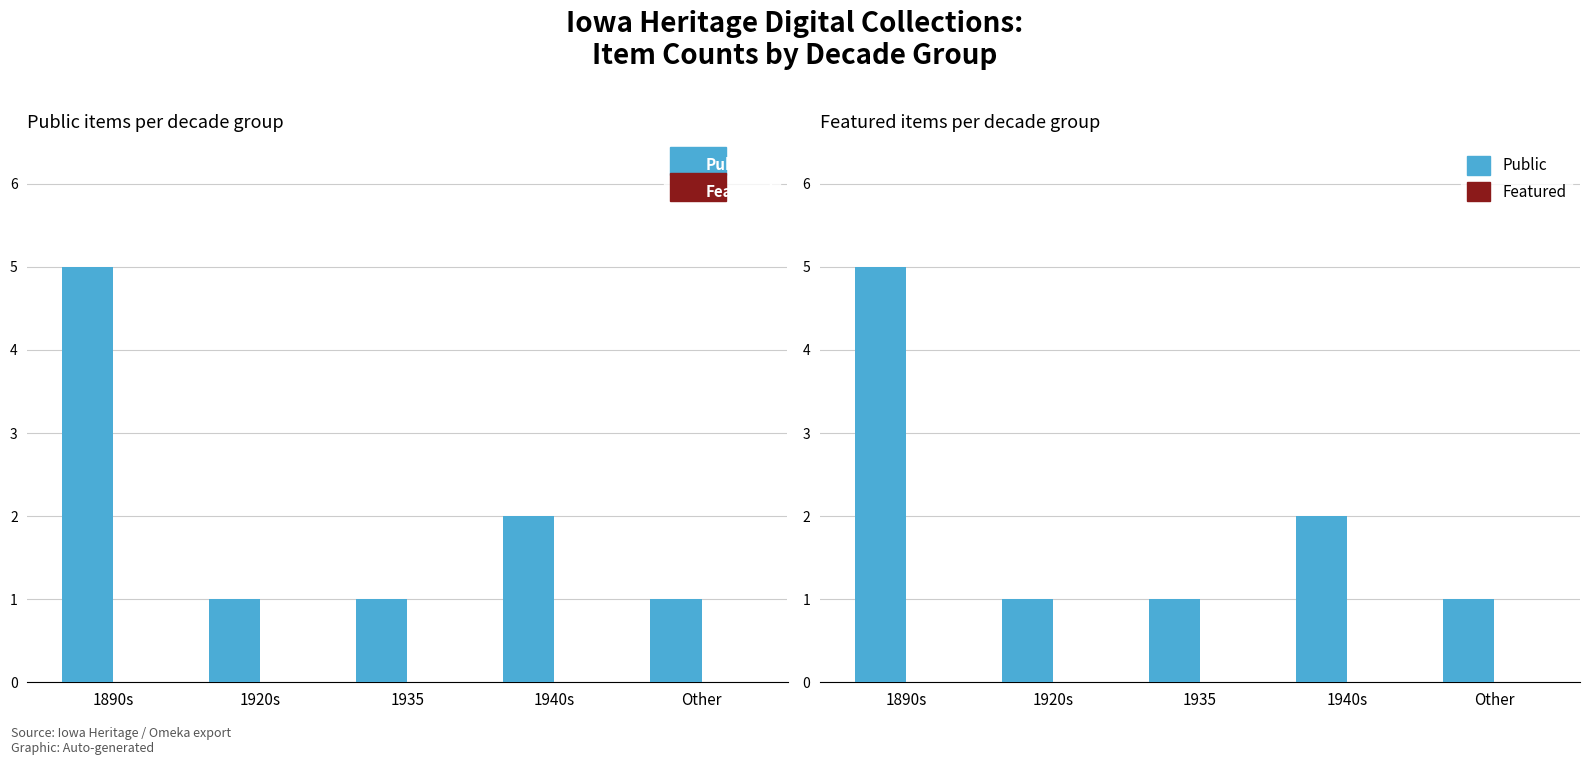

Which series has the largest total across all categories?

Public